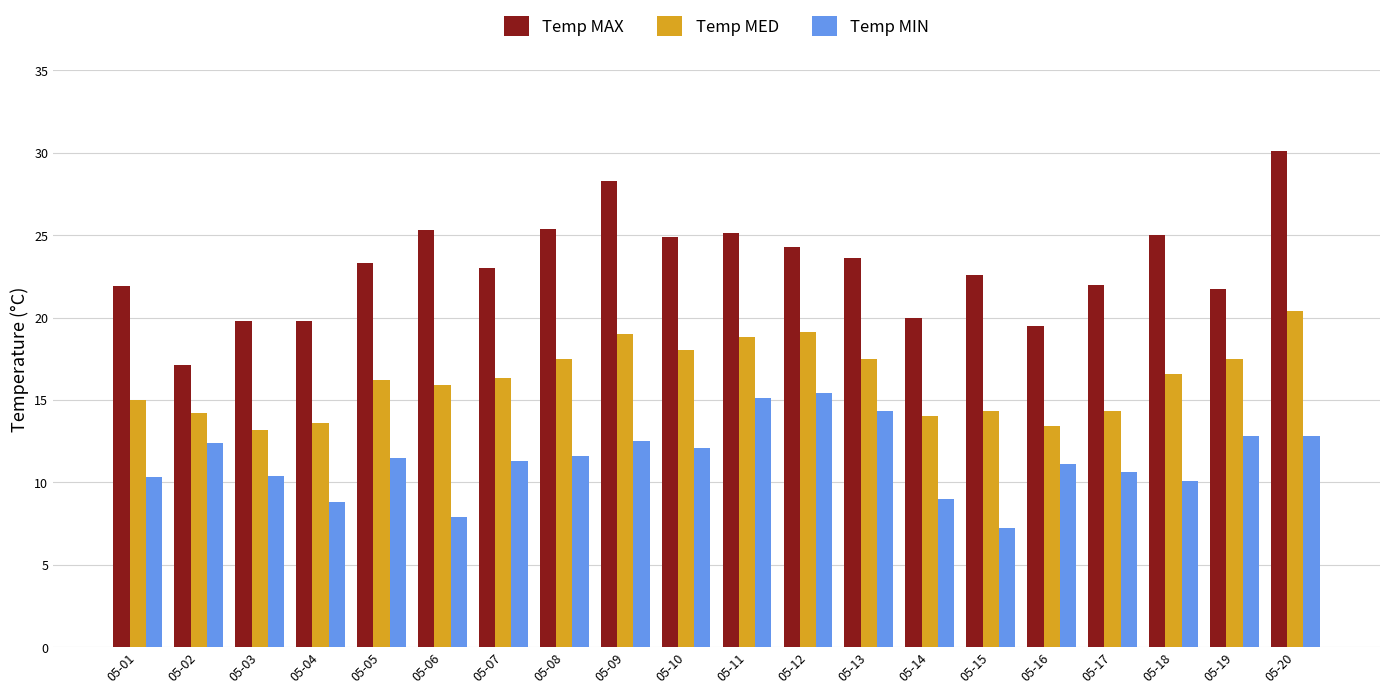

What is the average value of the Temp MAX series?

23.1